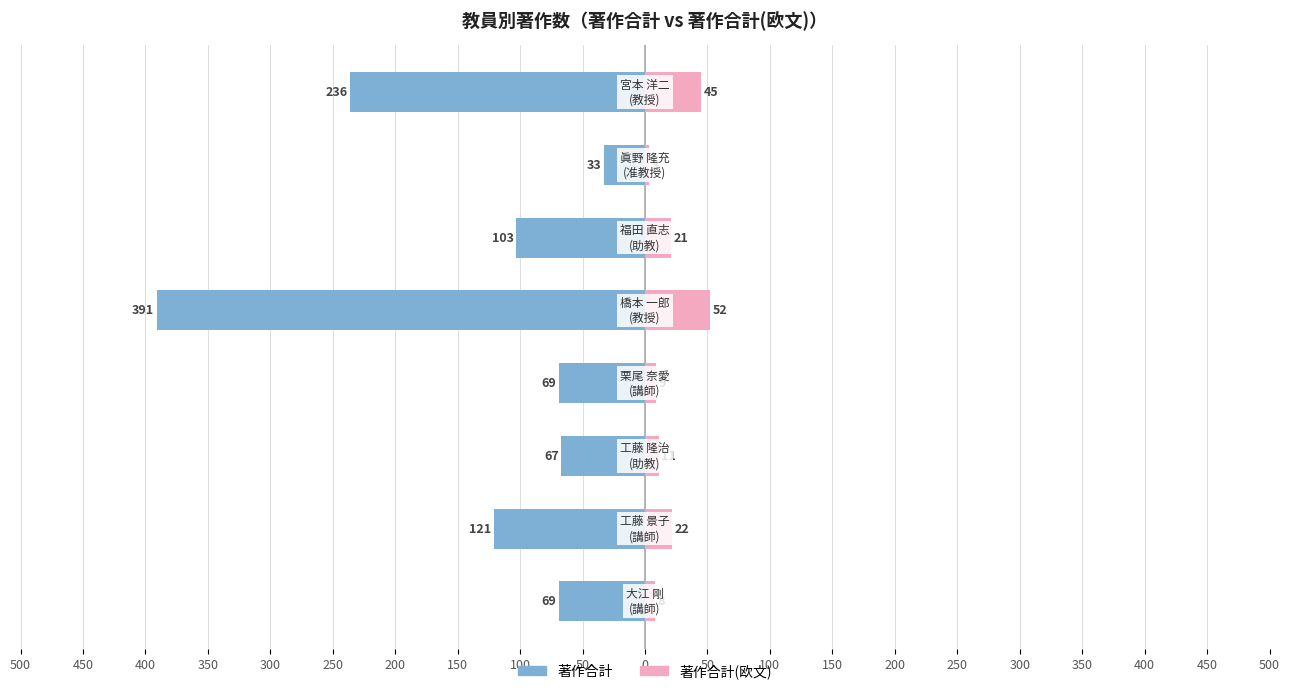

Which has a higher value, 350 or 200?

350